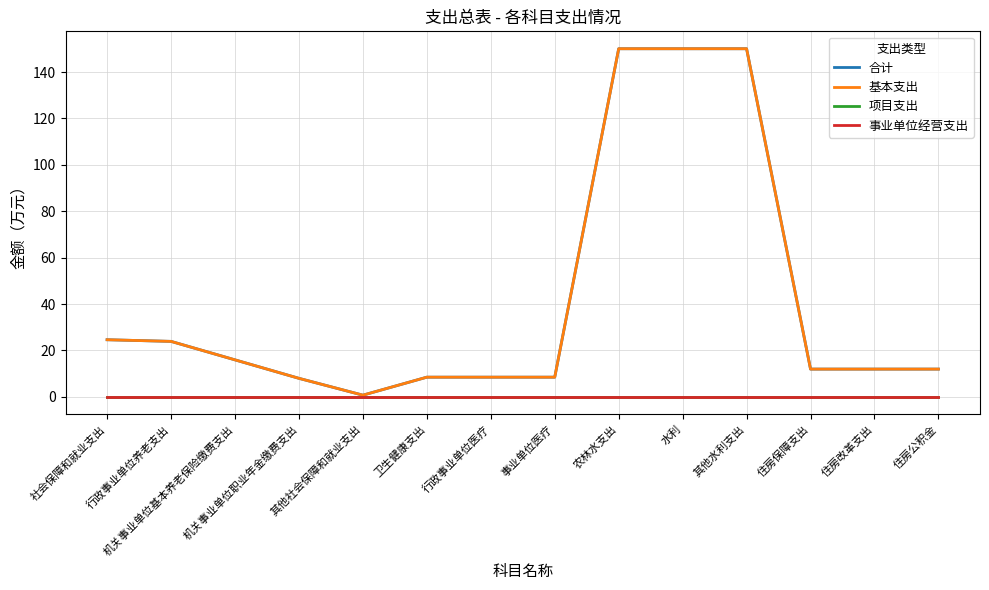

Is this an area chart (filled region under the line)?

No